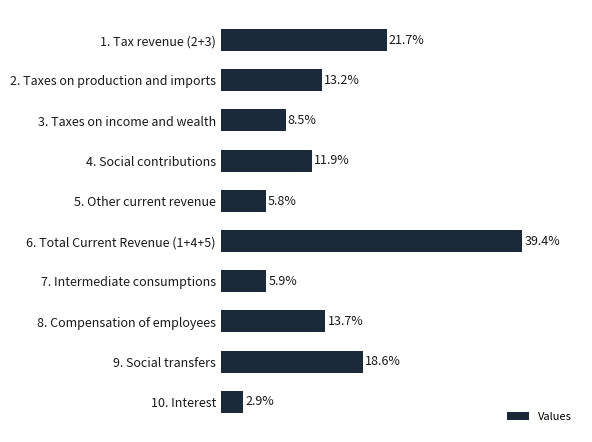

Which has a higher value, 5. Other current revenue or 10. Interest?

5. Other current revenue